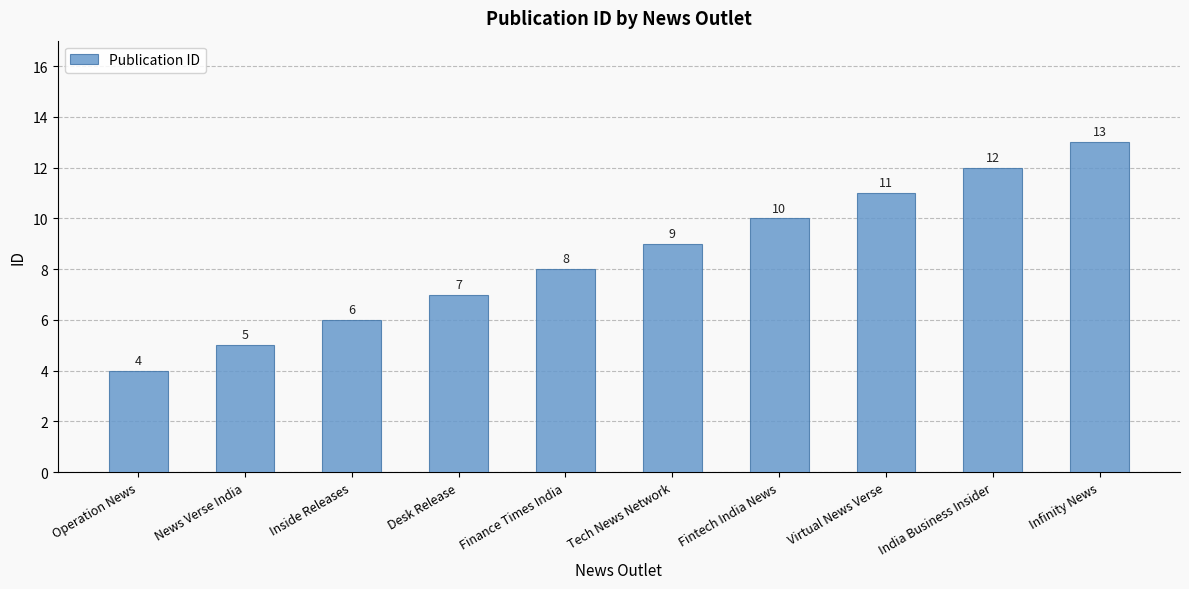

How many values are between 6 and 11?

6